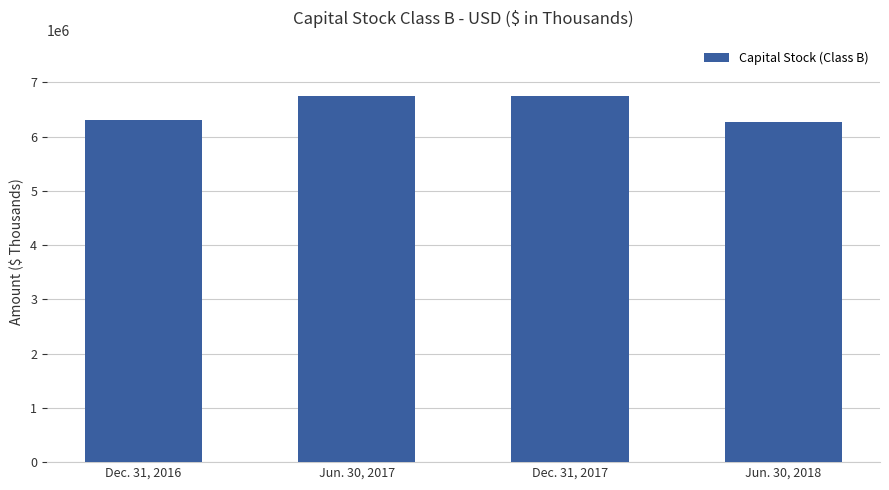

Does the chart contain stacked bars?

No